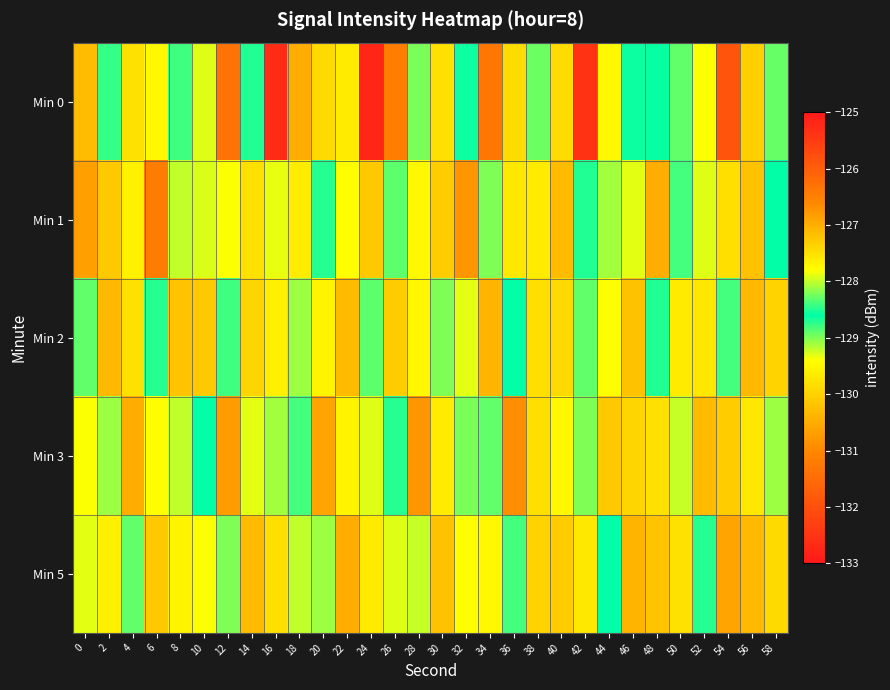

Rank the series at 42 from highest to lowest value.

Min 0, Min 3, Min 2, Min 1, Min 5